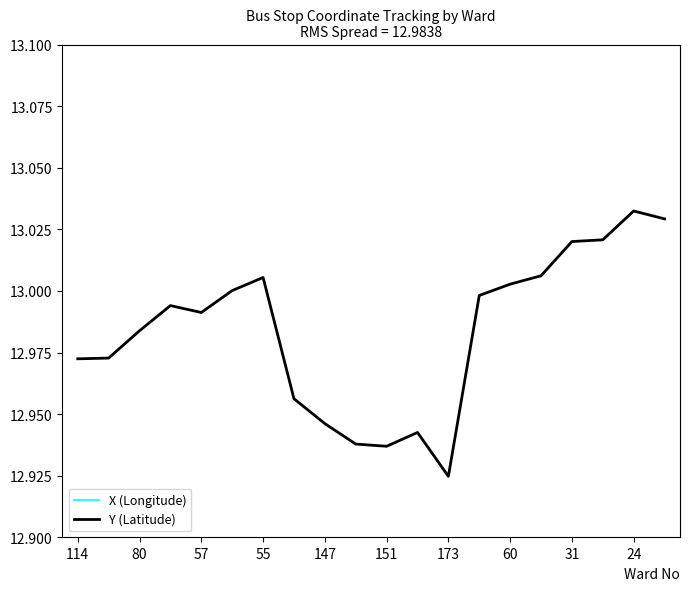

True or false: Y (Latitude) and X (Longitude) cross at least once.

False